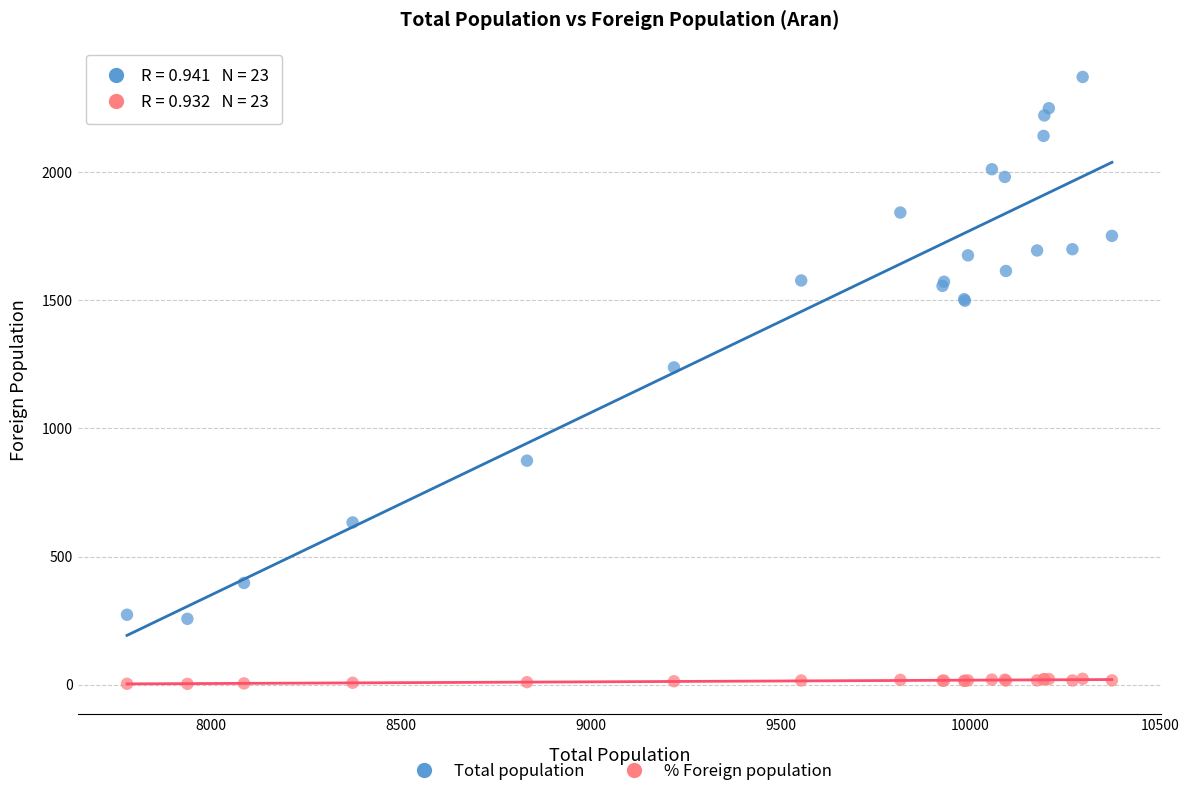

Which series reaches the minimum Y coordinate?

% Foreign population